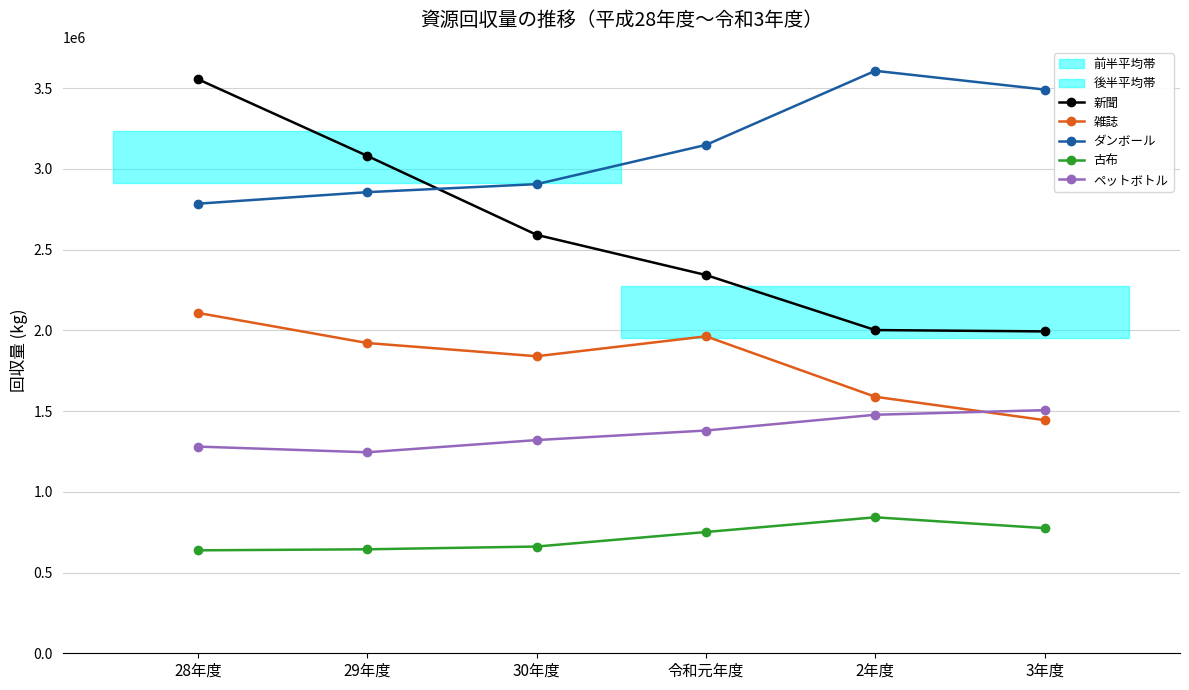

Which series has the widest spread of values?

新聞